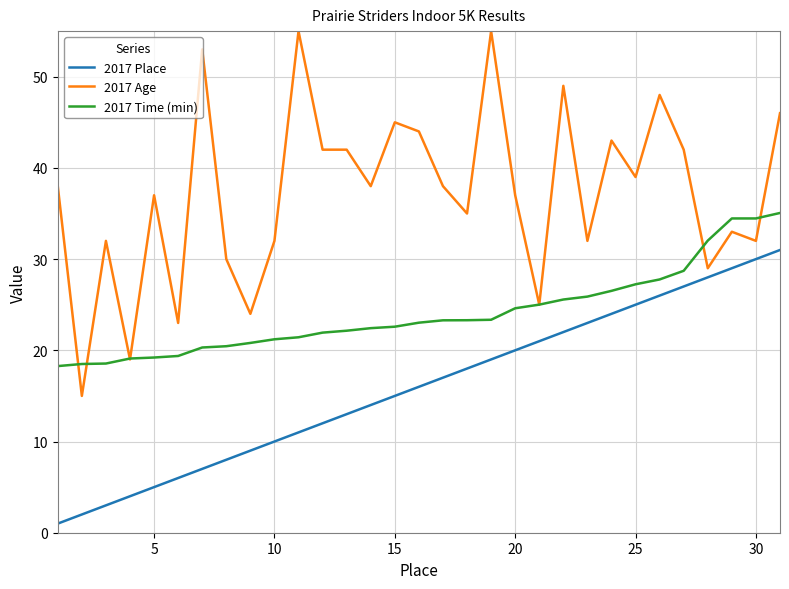

What is the difference between the maximum and minimum values in the 2017 Time (min) series?

16.8